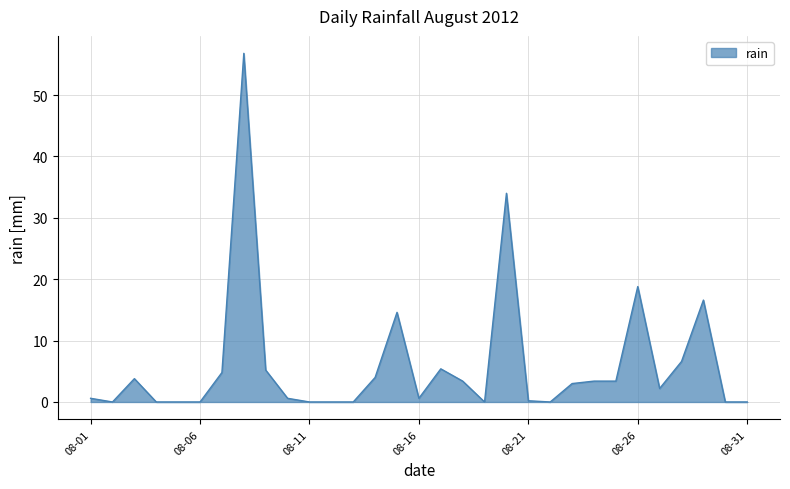

What is the greatest value displayed?

56.8